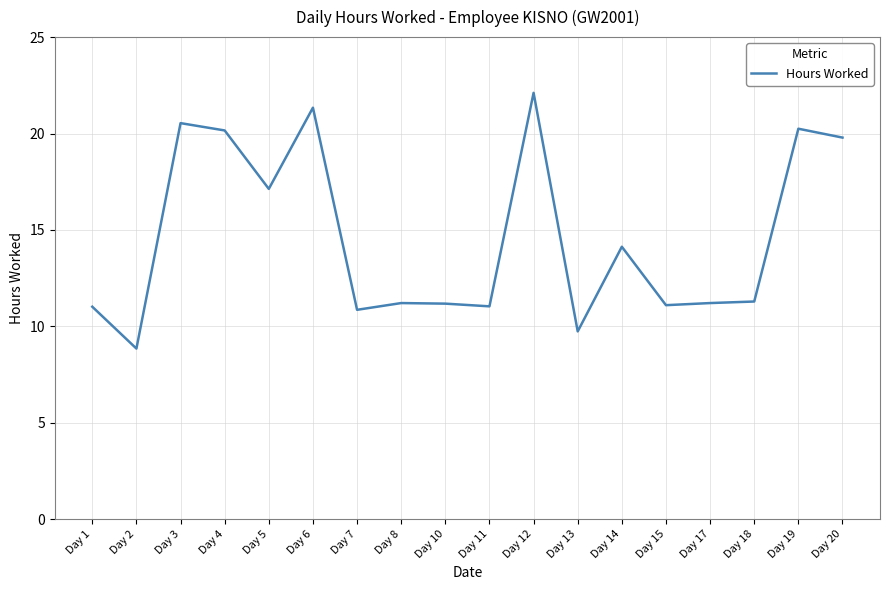

What is the difference between the values at Day 17 and Day 13?

1.5